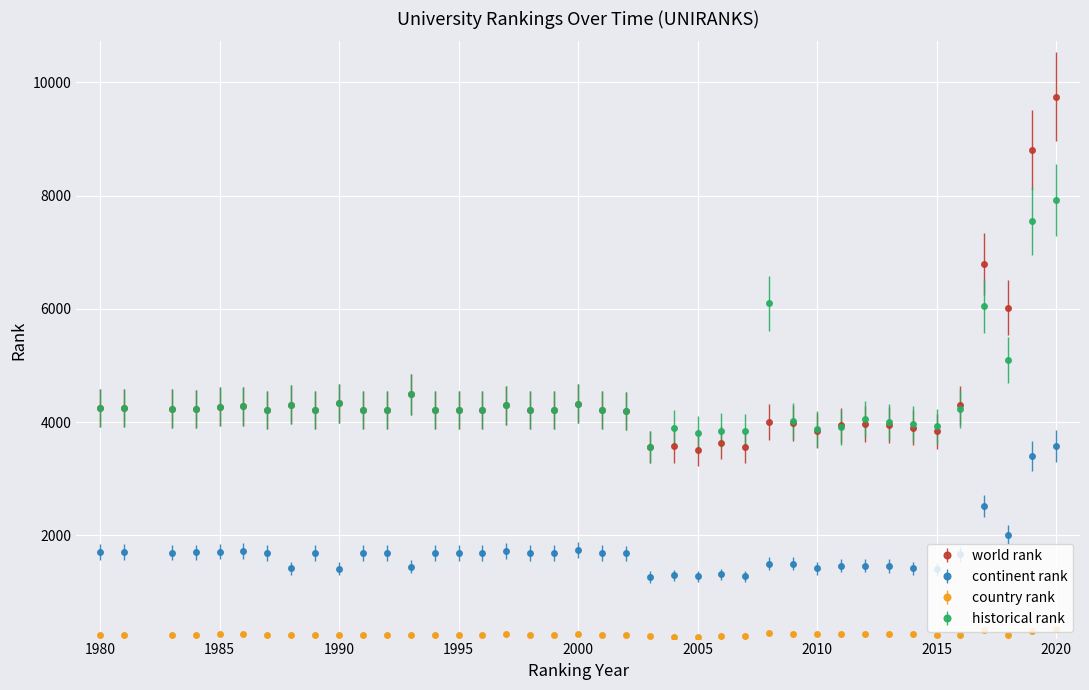

Which series has the widest spread of values?

world rank